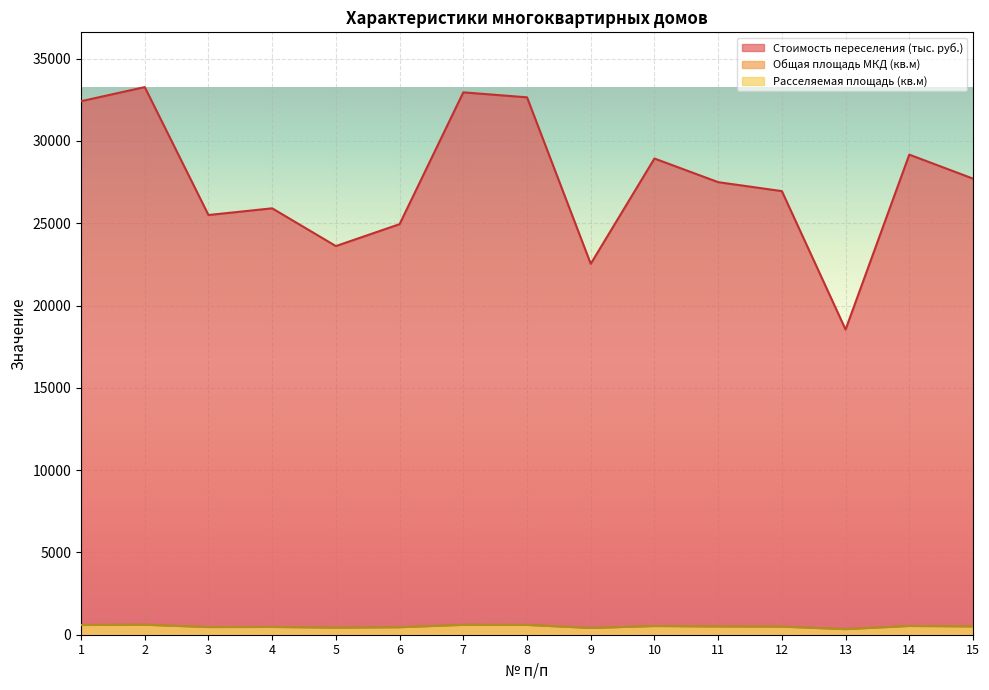

True or false: Общая площадь МКД (кв.м) and Расселяемая площадь (кв.м) intersect in this chart.

False